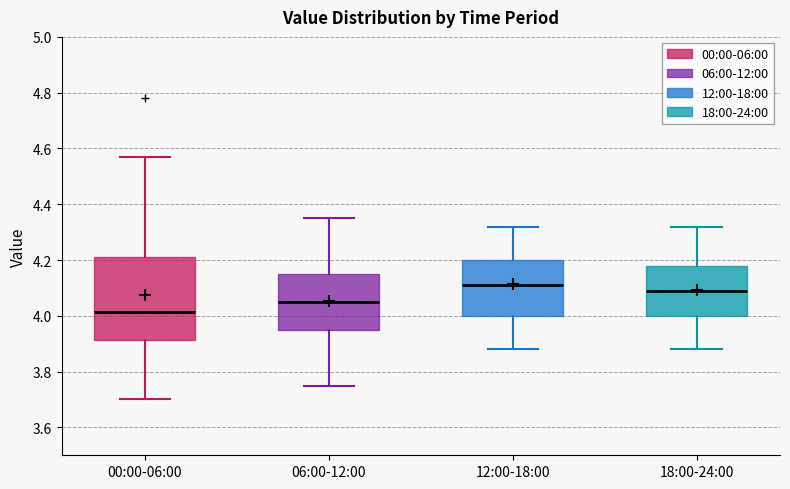

Reading left to right, read every box against the y-axis: the position of its median line, the range the box covers, and the ends of its whiskers. The values are not printed on the chart, so give them approximately, as read against the axis.

00:00-06:00: median 4.02, box 3.92 to 4.22, whiskers 3.70 to 4.58
06:00-12:00: median 4.06, box 3.96 to 4.16, whiskers 3.76 to 4.36
12:00-18:00: median 4.12, box 4.00 to 4.20, whiskers 3.88 to 4.32
18:00-24:00: median 4.10, box 4.00 to 4.18, whiskers 3.88 to 4.32